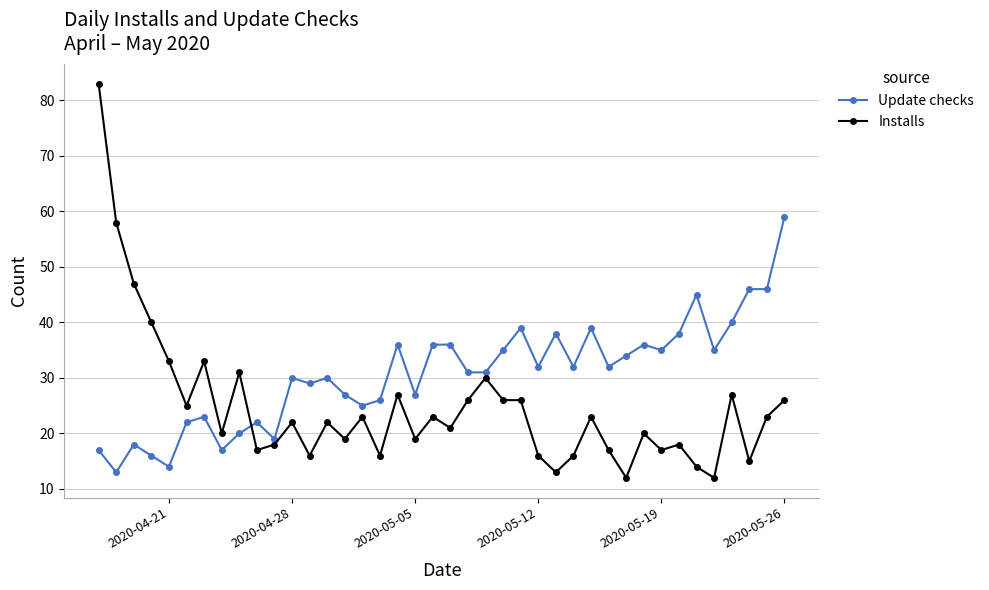

What is the sum of all Installs values?

990